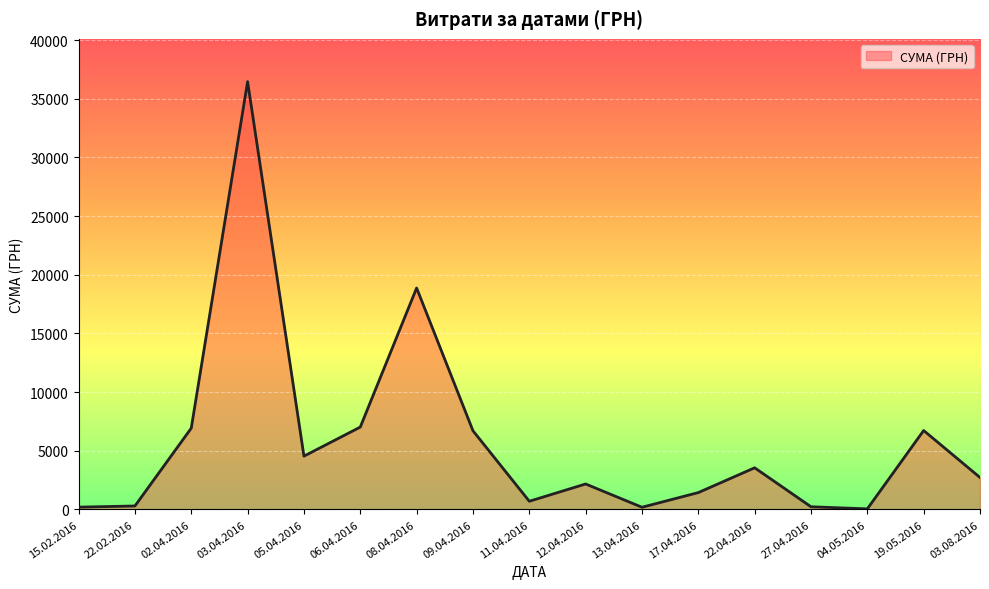

What is the average value?

5813.1